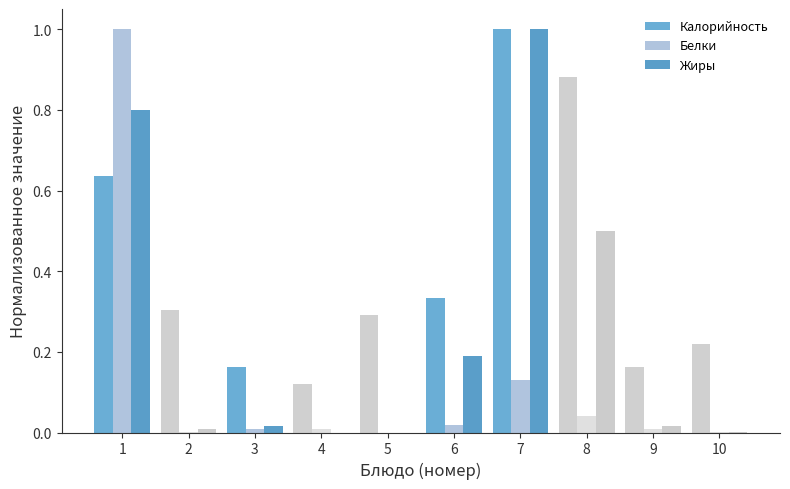

How many series are shown in this chart?

3